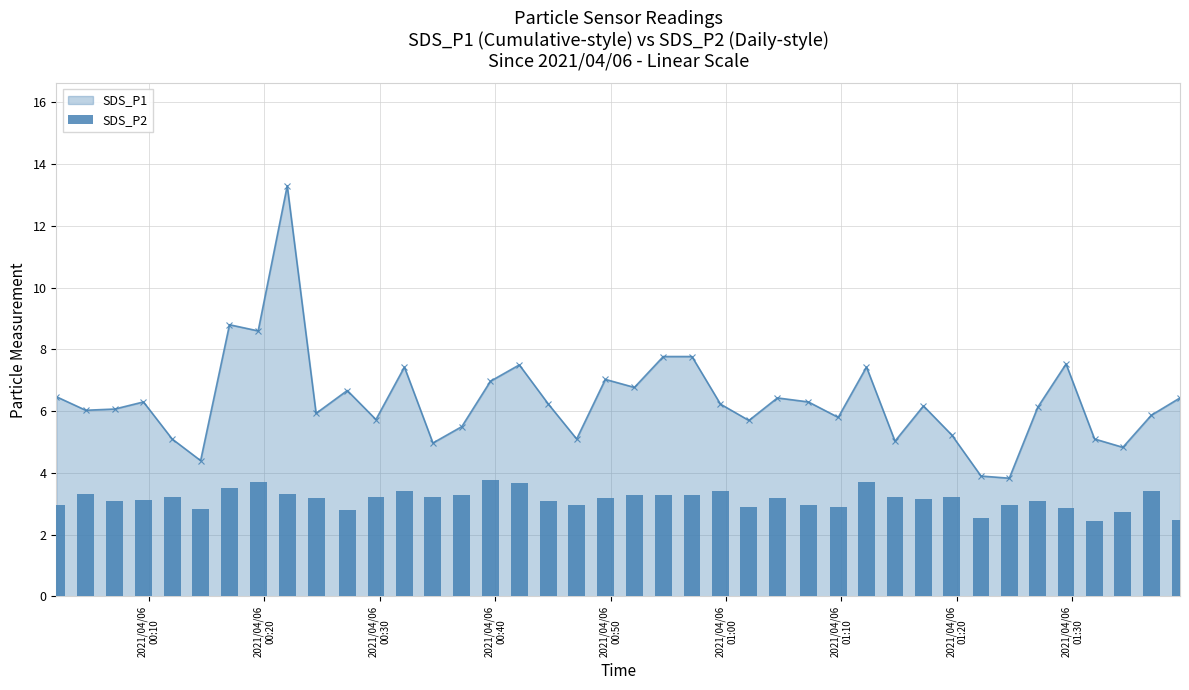

What is the highest value of the SDS_P1 series?

13.3